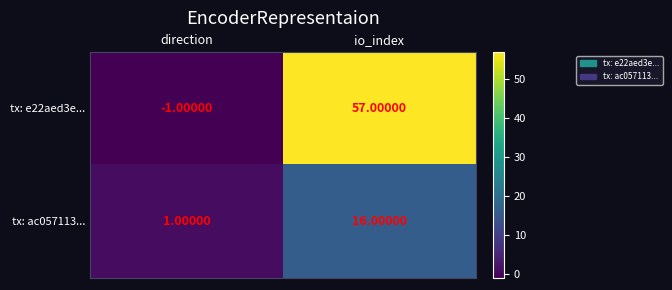

What is the smallest value displayed?

-1